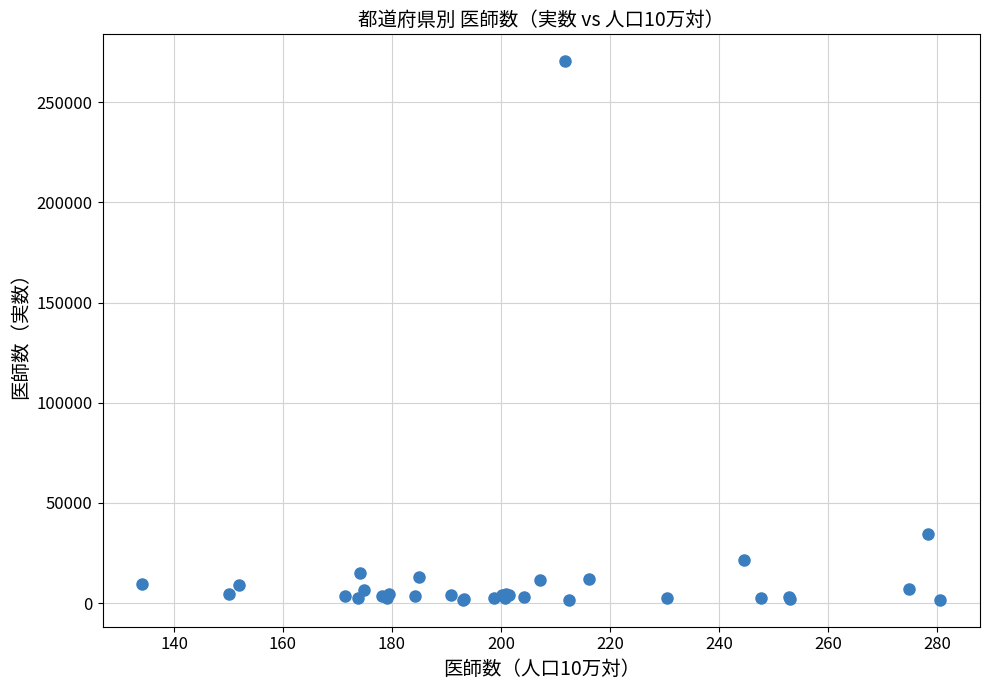

What Y value in the scatter plot is closest to 136040?

34463